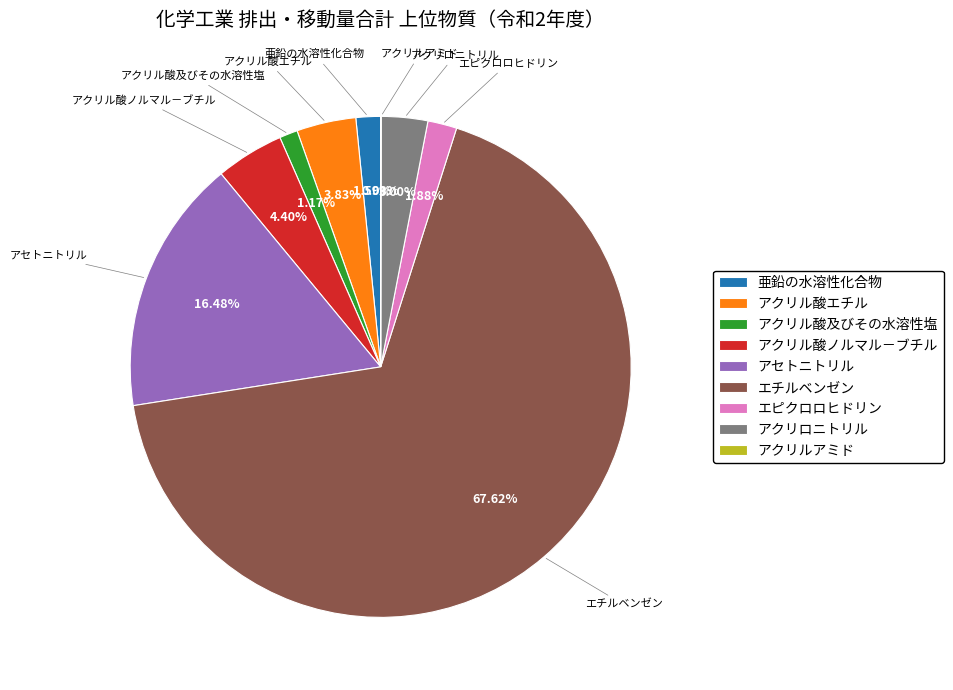

What is the largest slice in the pie chart?

エチルベンゼン